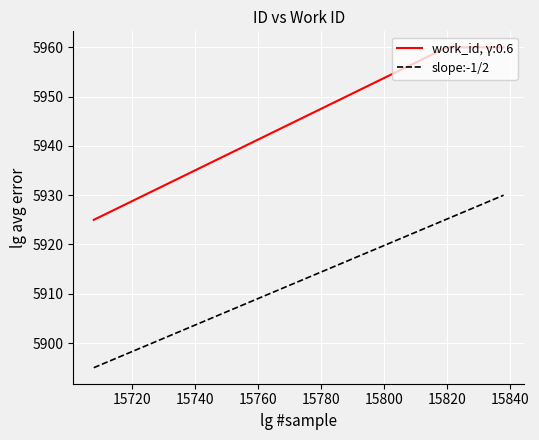

What is the greatest value displayed?

5960.0